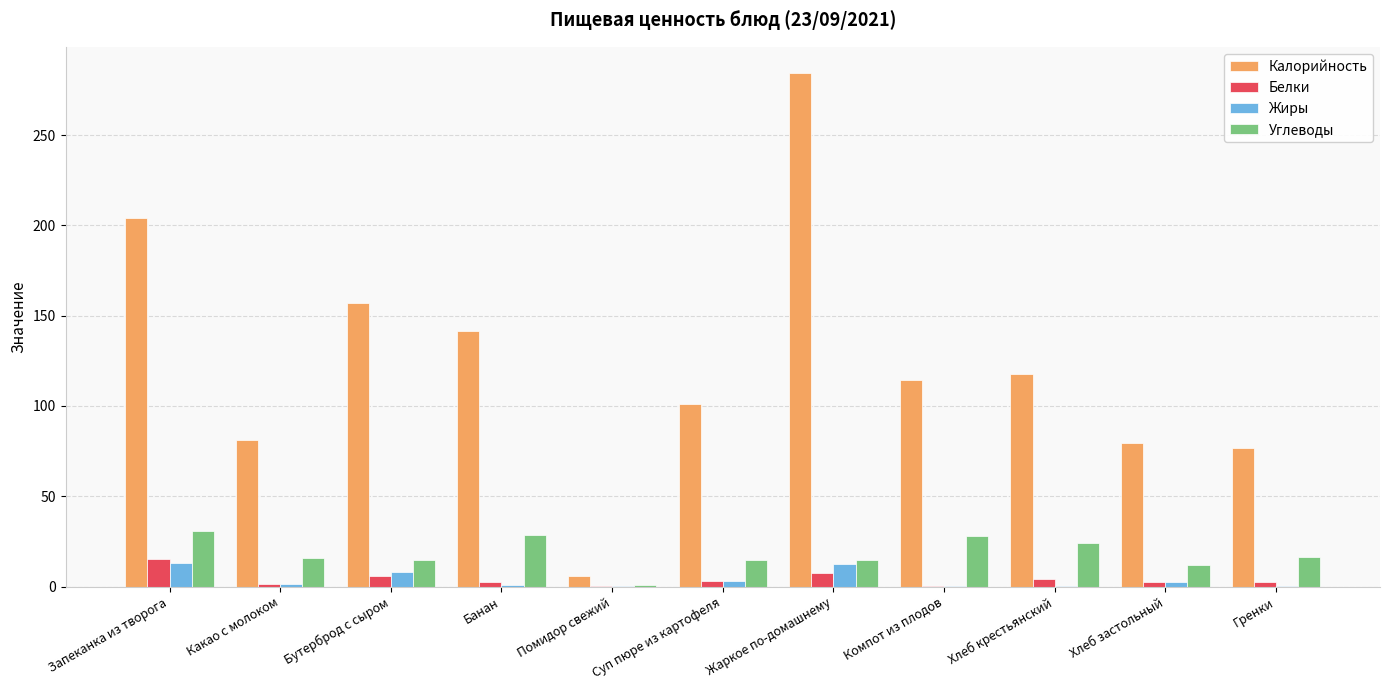

Between Какао с молоком and Хлеб крестьянский, which series saw the biggest shift?

Калорийность